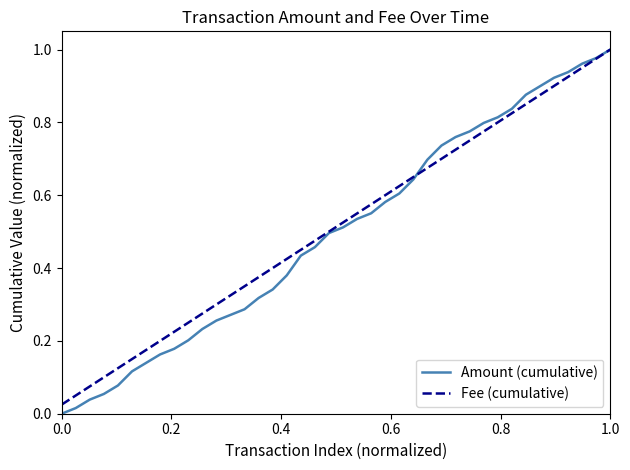

What are all the series names shown in the legend?

Amount (cumulative), Fee (cumulative)